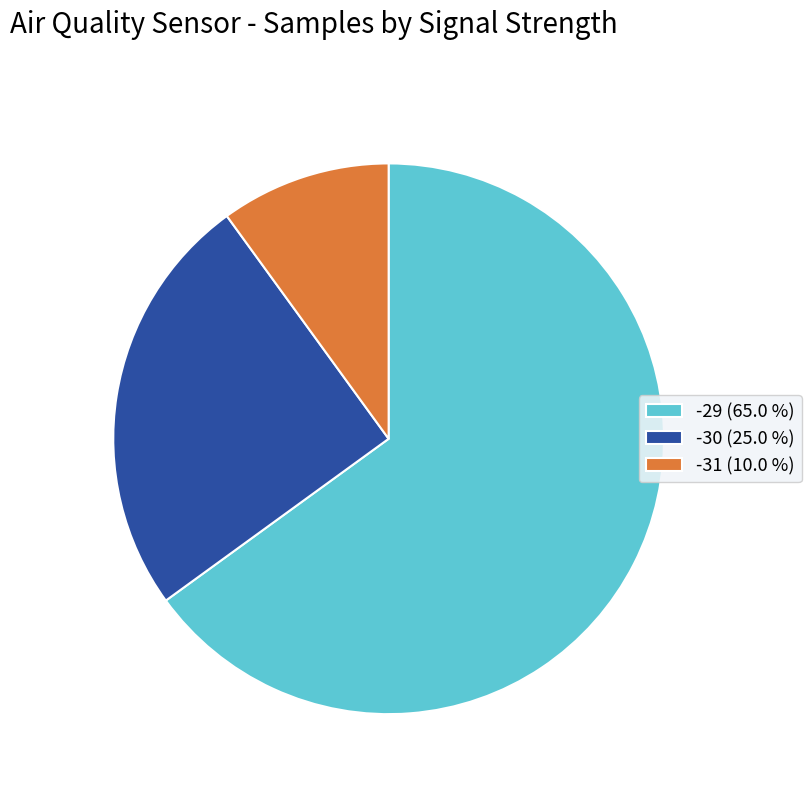

What is the smallest slice in the pie chart?

-31 (10.0 %)